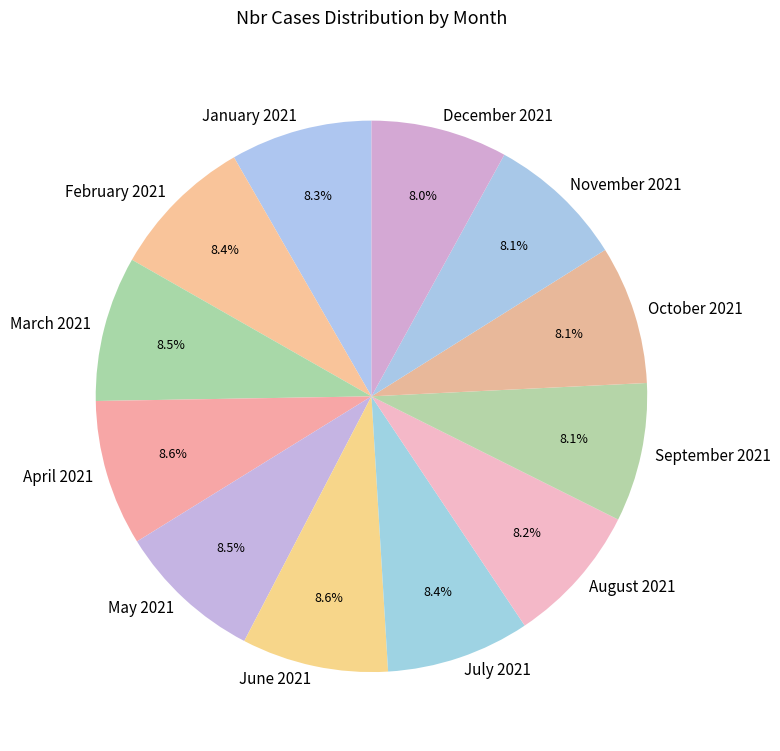

Between December 2021 and May 2021, which is larger?

May 2021